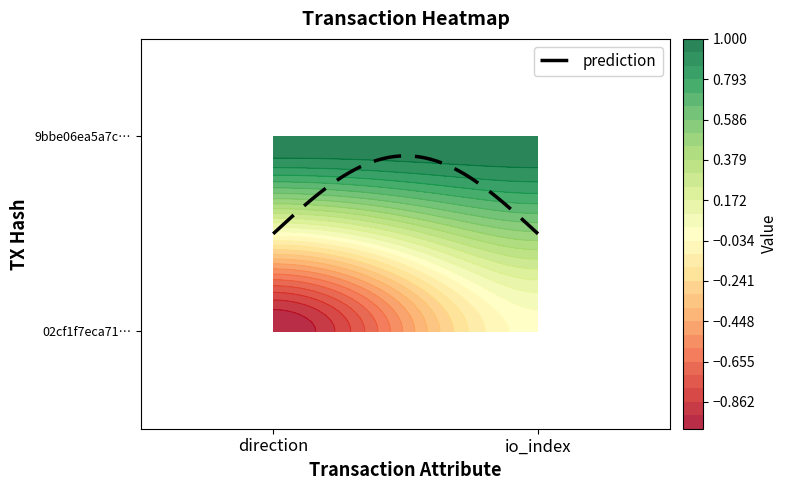

The value of 02cf1f7eca71ae7696b601fe9e5d2a44a4b9c89 at 0 is -1. True or false?

False